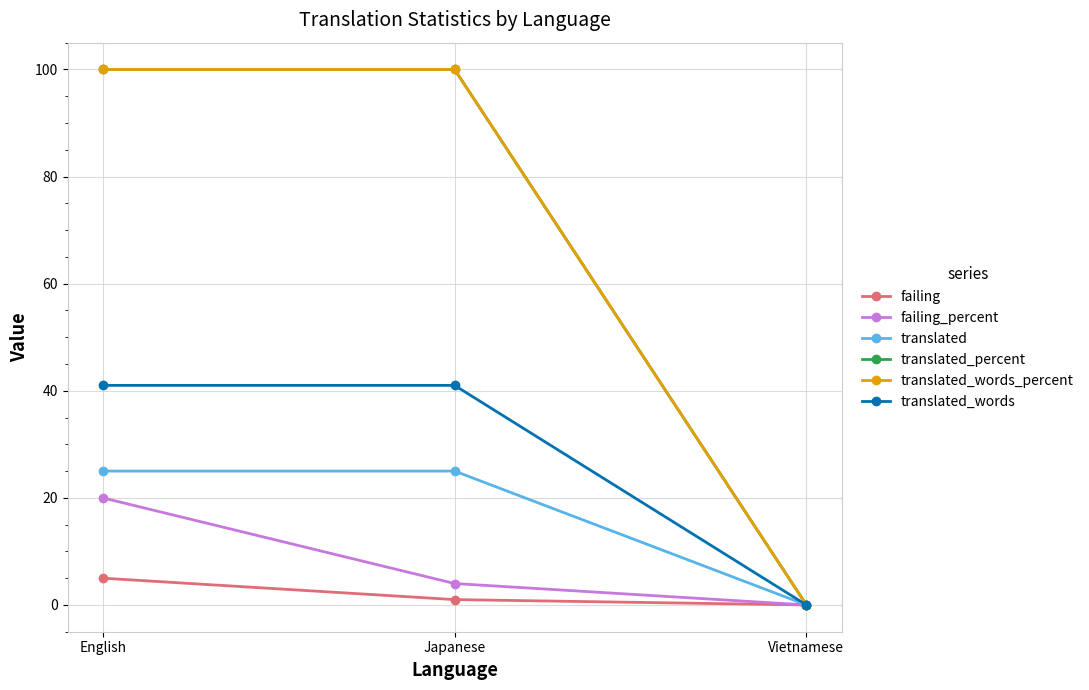

Does the chart have visible grid lines?

Yes